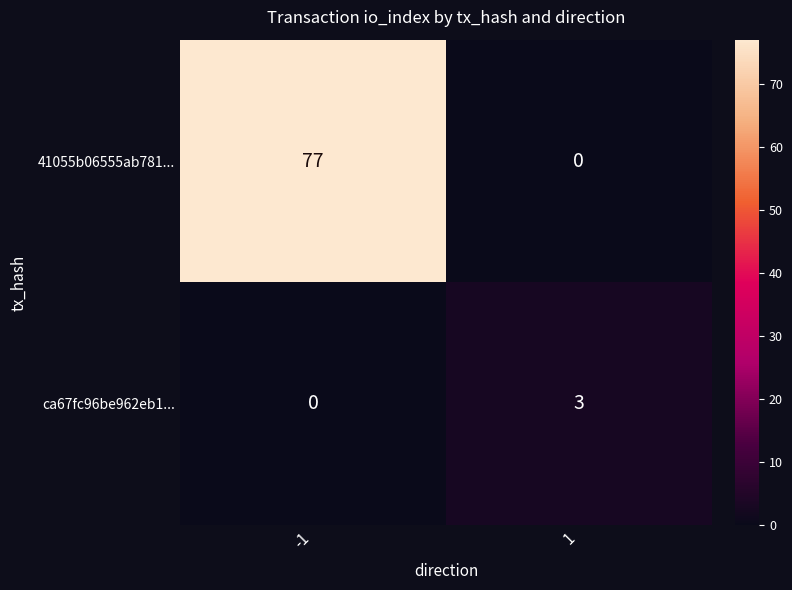

Rank the series at 1 from highest to lowest value.

ca67fc96be962eb1..., 41055b06555ab781...